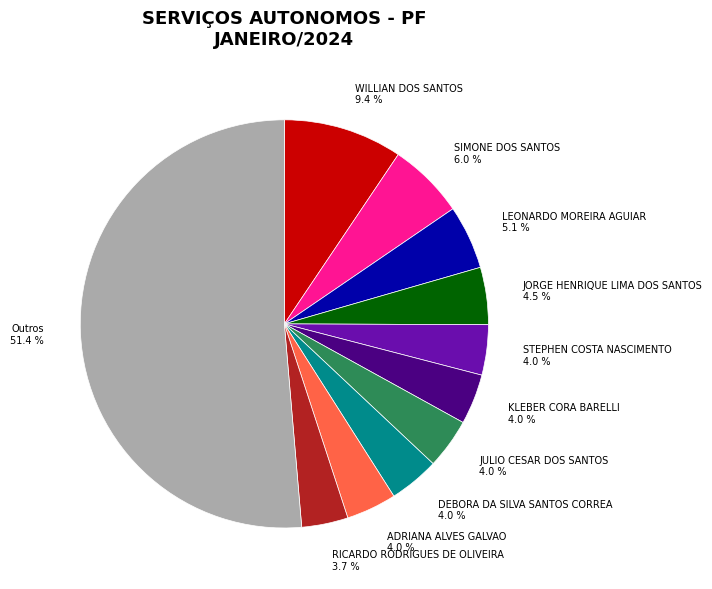

What is the largest slice in the pie chart?

Outros 51.4 %